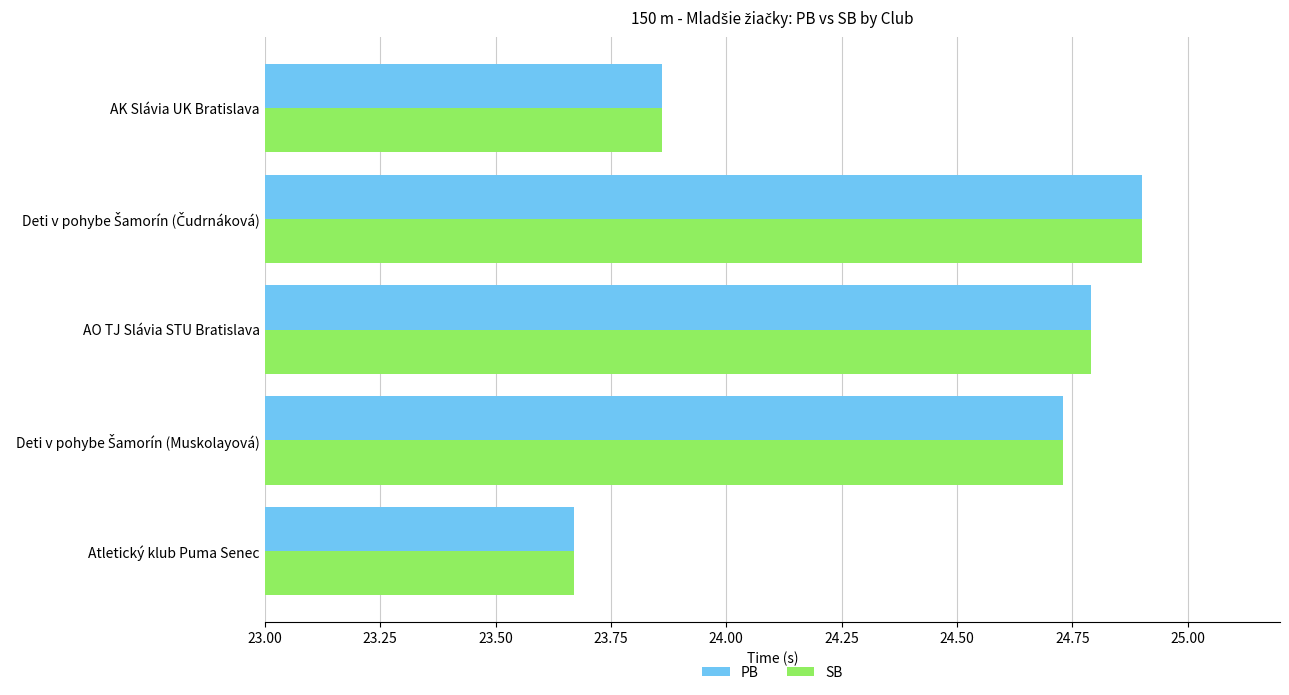

The value of PB at AK Slávia UK Bratislava is 5.0. True or false?

False